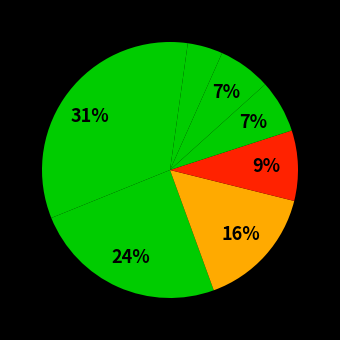

Does any single category account for the majority?

No